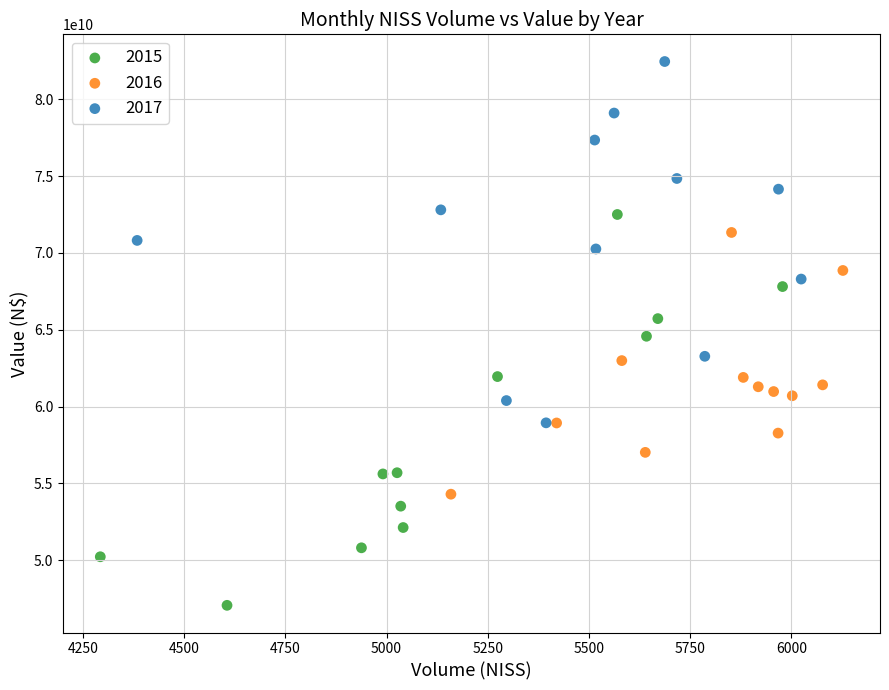

Which series has the widest spread of Y values?

2015